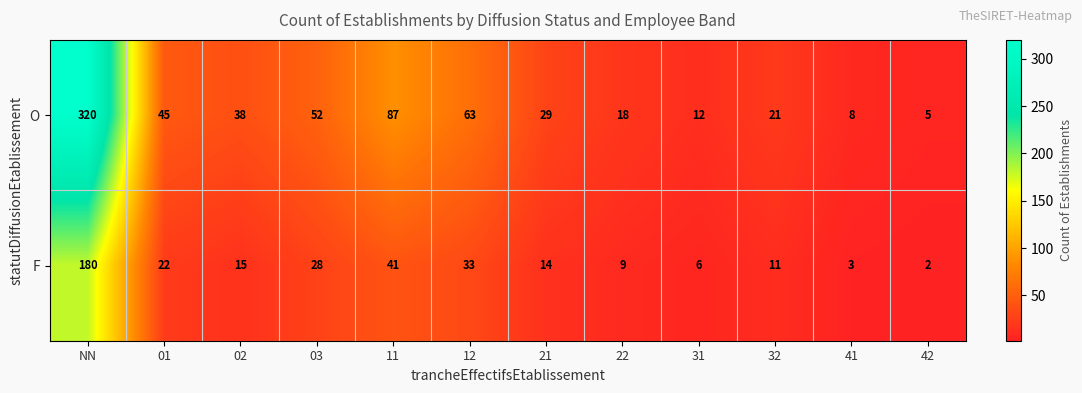

Which series has the largest range (max minus min)?

O